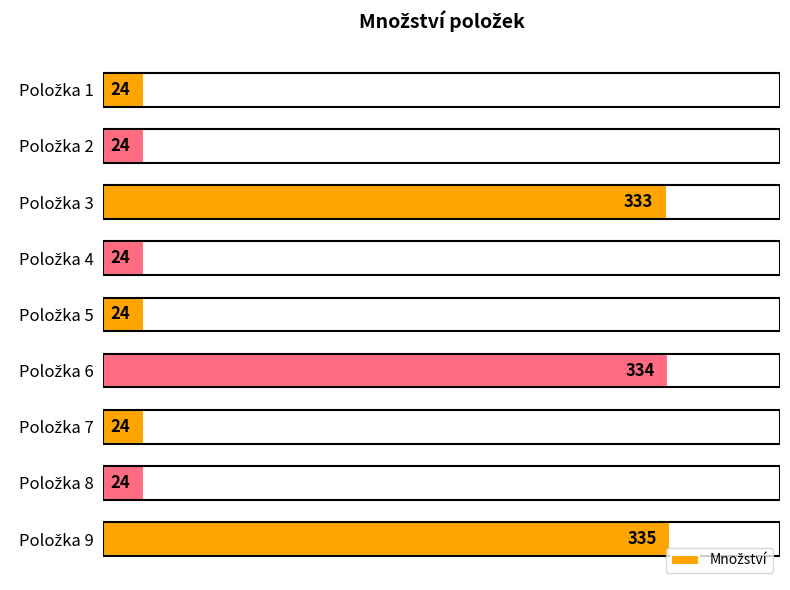

What is the difference between the maximum and minimum values?

311